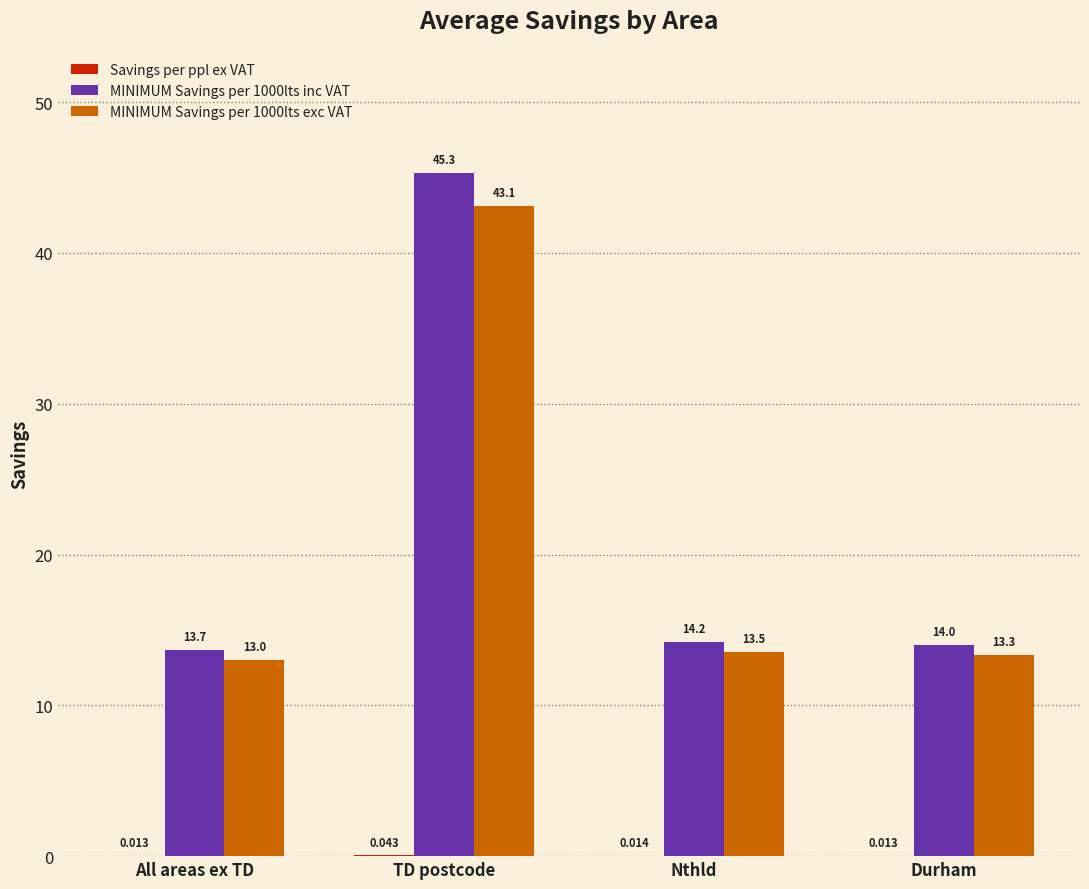

Which category has the highest value across all series?

TD postcode